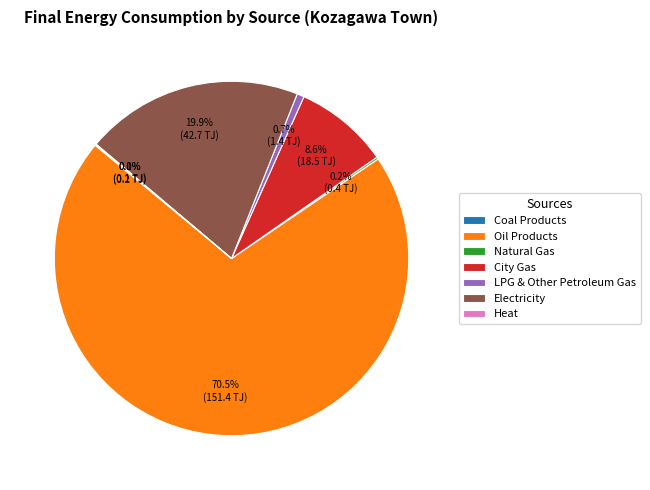

Combined, what portion of the pie is LPG & Other Petroleum Gas and City Gas?

9.3%